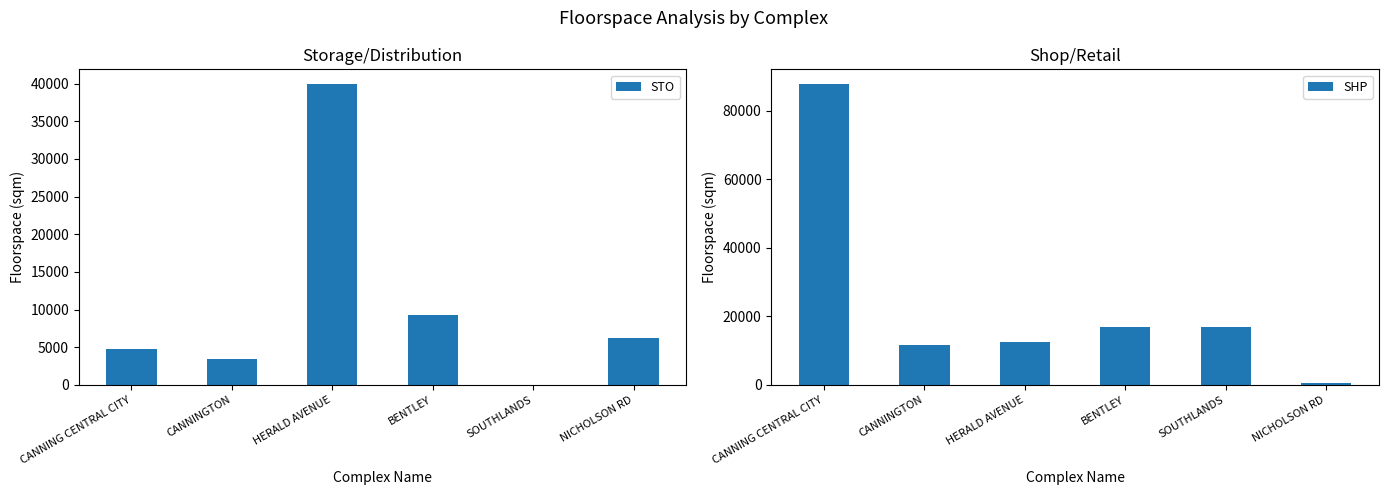

What is the label of the 2nd bar from the left?

CANNINGTON